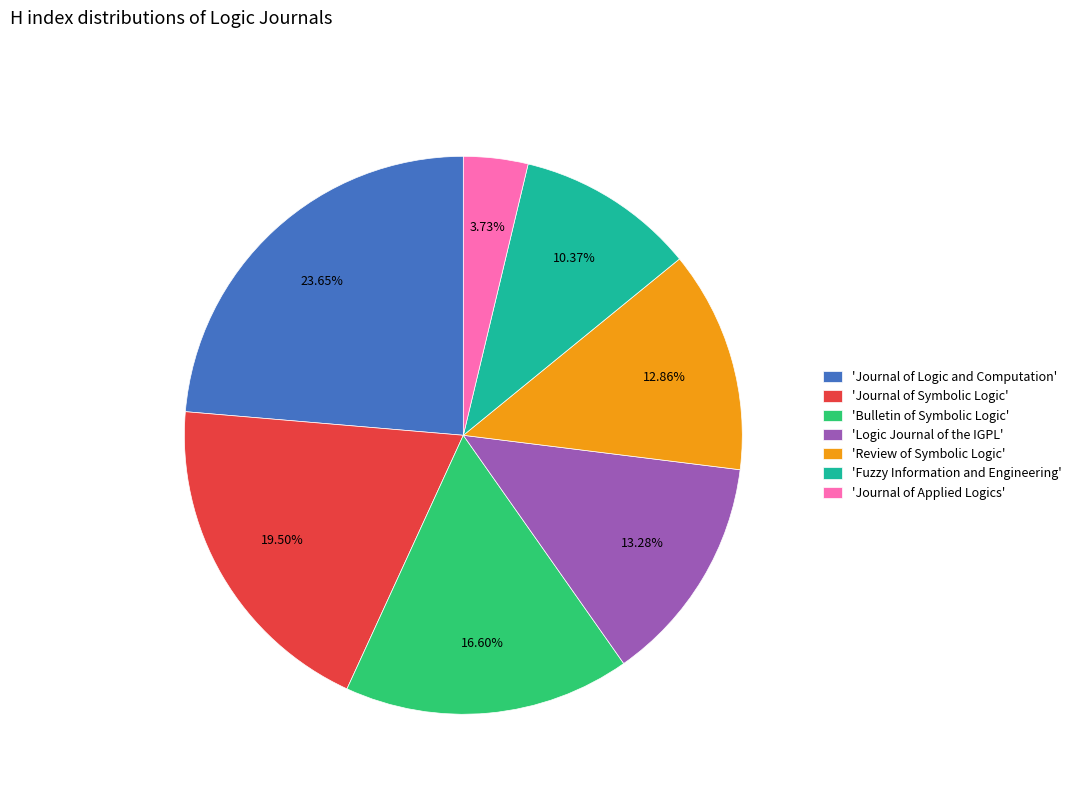

Does 'Journal of Symbolic Logic' represent more than half of the total?

No